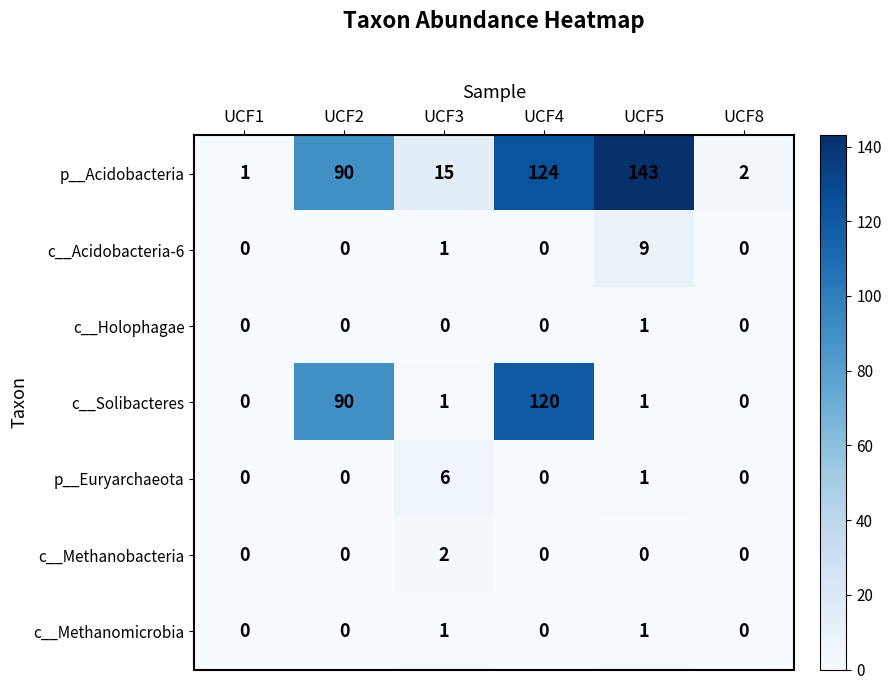

What is the average value of the c__Solibacteres series?

35